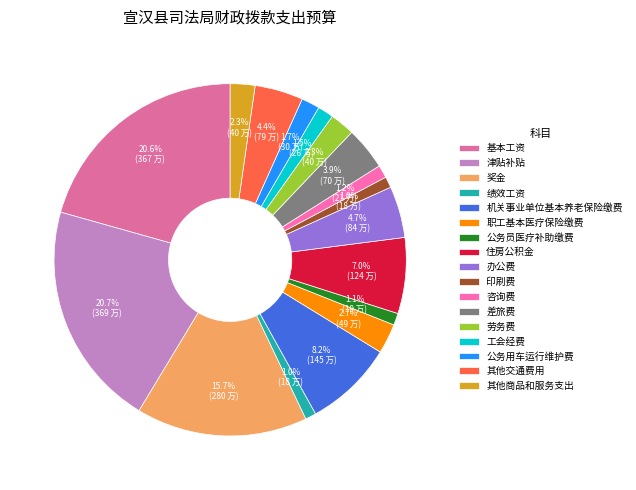

Approximately how many times larger is the value at 咨询费 compared to 印刷费?

1.2